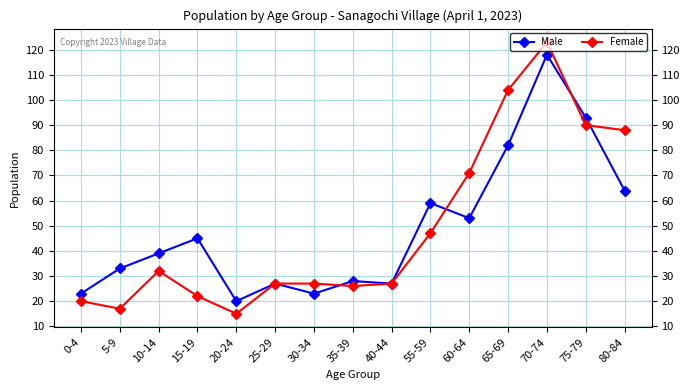

The value of Male at 35-39 is 28. True or false?

True